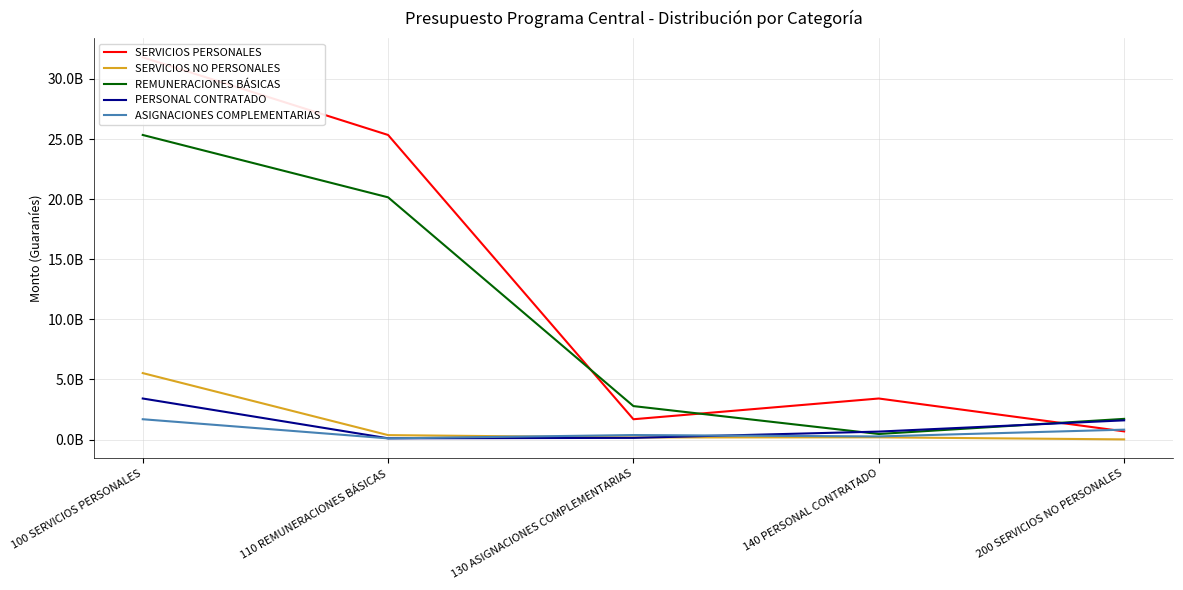

At which label does REMUNERACIONES BÁSICAS first exceed 2780414736?

100 SERVICIOS PERSONALES